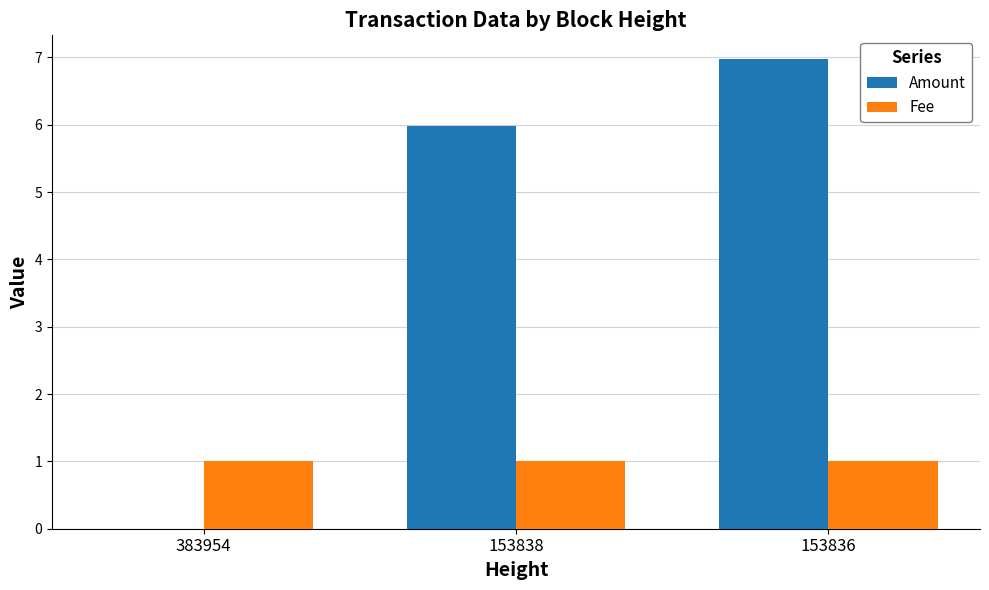

Reading left to right, extract all data points from this chart.

Amount: 0.0	6.0	7.0
Fee: 1.0	1.0	1.0